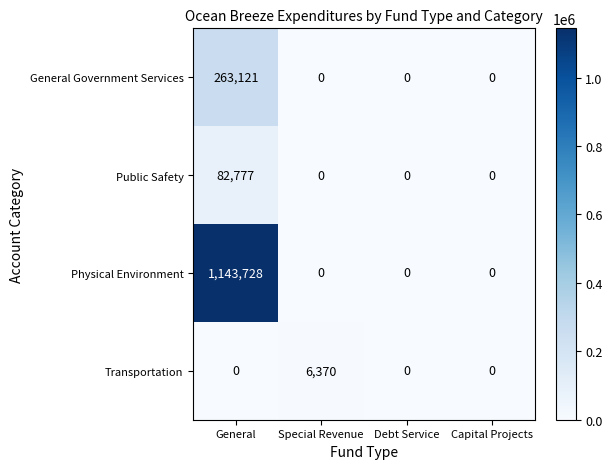

Rank the series by their maximum value, from lowest to highest.

Transportation, Public Safety, General Government Services, Physical Environment